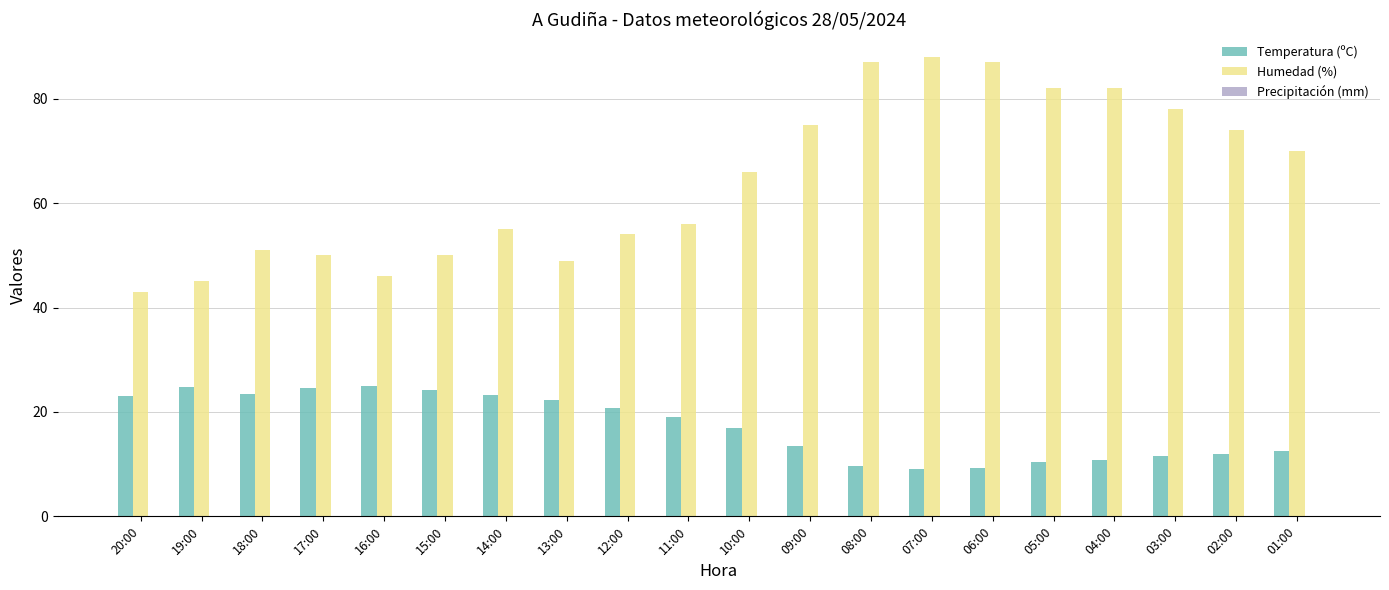

Which series has the largest total across all categories?

Humedad (%)